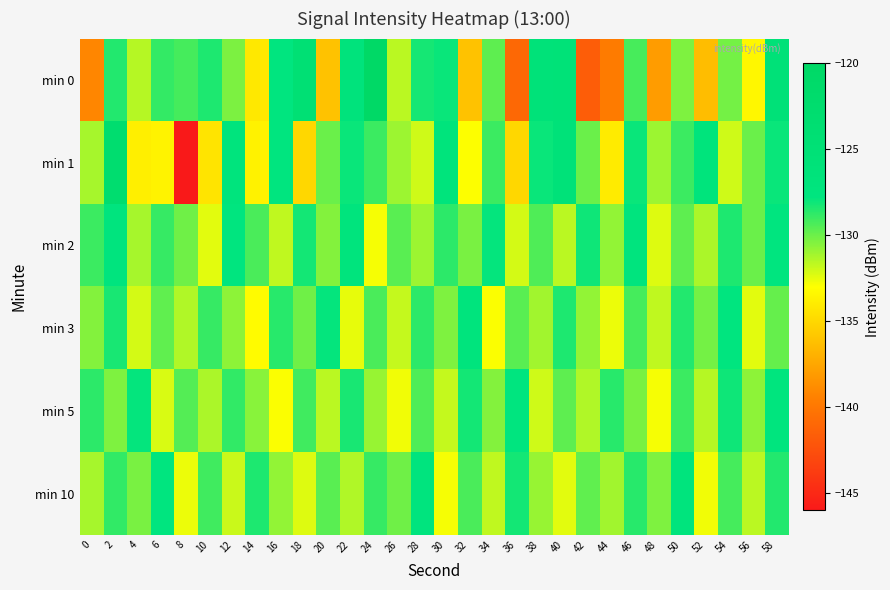

Reading left to right, extract all data points from this chart.

min 0: 0=-139.1	2=-128.5	4=-131.5	6=-128.8	8=-129.2	10=-128.4	12=-130.3	14=-134.2	16=-127.7	18=-124.5	20=-136.1	22=-126.8	24=-120.2	26=-131.6	28=-128.2	30=-128.0	32=-136.1	34=-129.7	36=-140.9	38=-126.1	40=-125.8	42=-141.7	44=-139.7	46=-129.2	48=-138.0	50=-130.4	52=-136.3	54=-130.2	56=-133.4	58=-125.6
min 1: 0=-131.2	2=-123.0	4=-133.8	6=-133.6	8=-146.0	10=-134.3	12=-127.2	14=-133.6	16=-127.7	18=-135.0	20=-130.0	22=-128.0	24=-129.0	26=-131.0	28=-132.0	30=-127.0	32=-133.0	34=-129.0	36=-135.0	38=-128.0	40=-126.0	42=-130.0	44=-134.0	46=-128.0	48=-131.0	50=-129.0	52=-127.0	54=-132.0	56=-130.0	58=-128.0
min 2: 0=-129.0	2=-127.5	4=-131.2	6=-128.9	8=-130.1	10=-132.4	12=-127.8	14=-129.3	16=-131.7	18=-128.2	20=-130.5	22=-127.1	24=-132.8	26=-129.6	28=-131.0	30=-128.7	32=-130.3	34=-127.9	36=-132.1	38=-129.4	40=-131.6	42=-128.1	44=-130.8	46=-127.5	48=-132.3	50=-129.7	52=-131.3	54=-128.4	56=-130.0	58=-127.8
min 3: 0=-130.5	2=-128.3	4=-132.1	6=-129.8	8=-131.4	10=-128.9	12=-130.7	14=-133.2	16=-128.6	18=-130.1	20=-127.9	22=-132.5	24=-129.3	26=-131.8	28=-128.7	30=-130.4	32=-127.2	34=-132.9	36=-129.6	38=-131.1	40=-128.4	42=-130.8	44=-132.6	46=-129.2	48=-131.7	50=-128.5	52=-130.2	54=-127.7	56=-132.4	58=-129.9
min 5: 0=-128.7	2=-130.4	4=-127.9	6=-132.2	8=-129.5	10=-131.3	12=-128.8	14=-130.6	16=-132.9	18=-129.1	20=-131.6	22=-128.3	24=-130.9	26=-132.7	28=-129.4	30=-131.8	32=-128.2	34=-130.5	36=-127.8	38=-132.0	40=-129.7	42=-131.4	44=-128.6	46=-130.3	48=-132.8	50=-129.0	52=-131.5	54=-128.1	56=-130.7	58=-127.6
min 10: 0=-131.2	2=-128.8	4=-130.3	6=-127.7	8=-132.6	10=-129.1	12=-131.9	14=-128.4	16=-130.8	18=-132.3	20=-129.6	22=-131.4	24=-128.9	26=-130.1	28=-127.5	30=-132.8	32=-129.3	34=-131.7	36=-128.2	38=-130.9	40=-132.4	42=-129.8	44=-131.1	46=-128.6	48=-130.4	50=-127.3	52=-132.7	54=-129.2	56=-131.6	58=-128.5